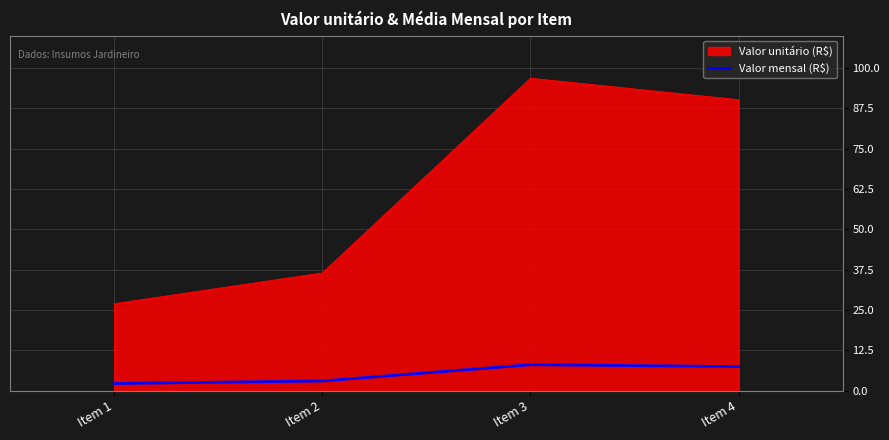

Does the chart display data point markers on the line(s)?

No